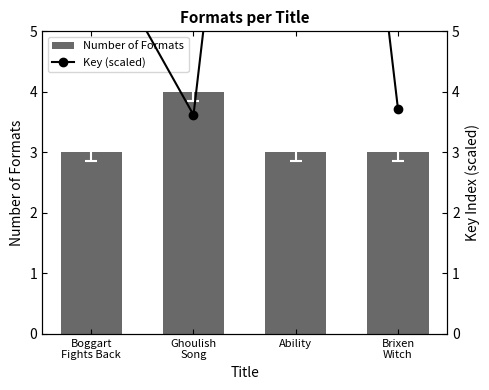

The value of Number of Formats at Brixen
Witch is 4.5. True or false?

False